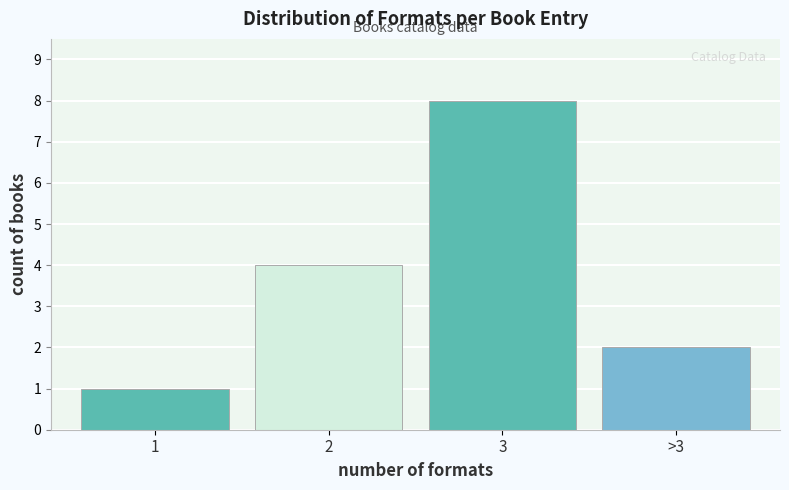

Reading left to right, transcribe all the data shown in this chart.

1=1	2=4	3=8	>3=2